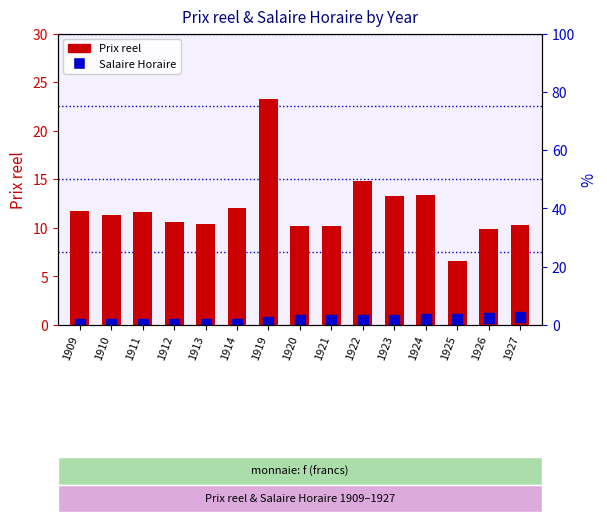

How many data points in Prix reel are above 11?

8